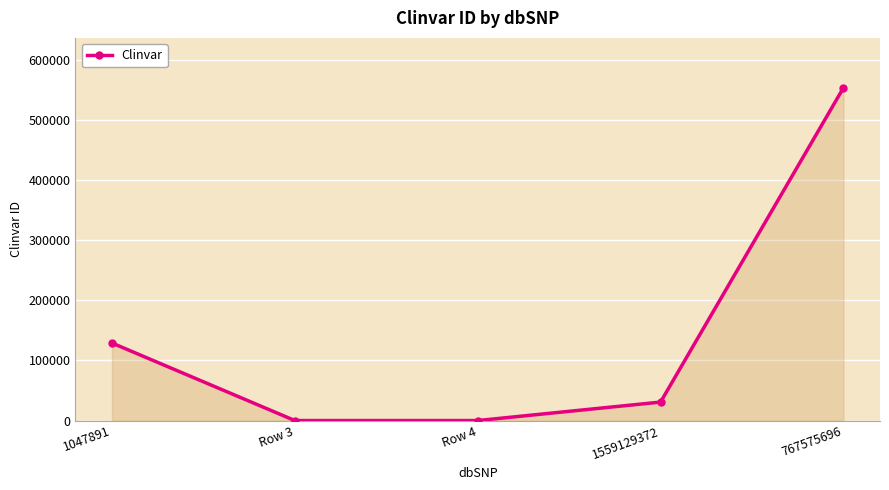

Is it true that the value at 767575696 is 823043?

False